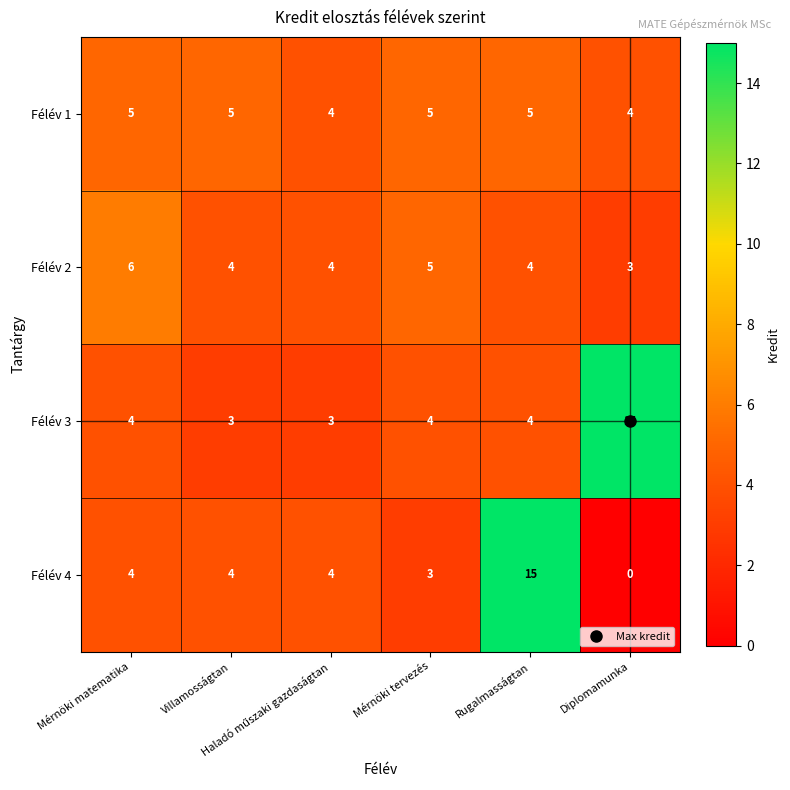

What is the difference between the highest and lowest values at Mérnöki tervezés?

2